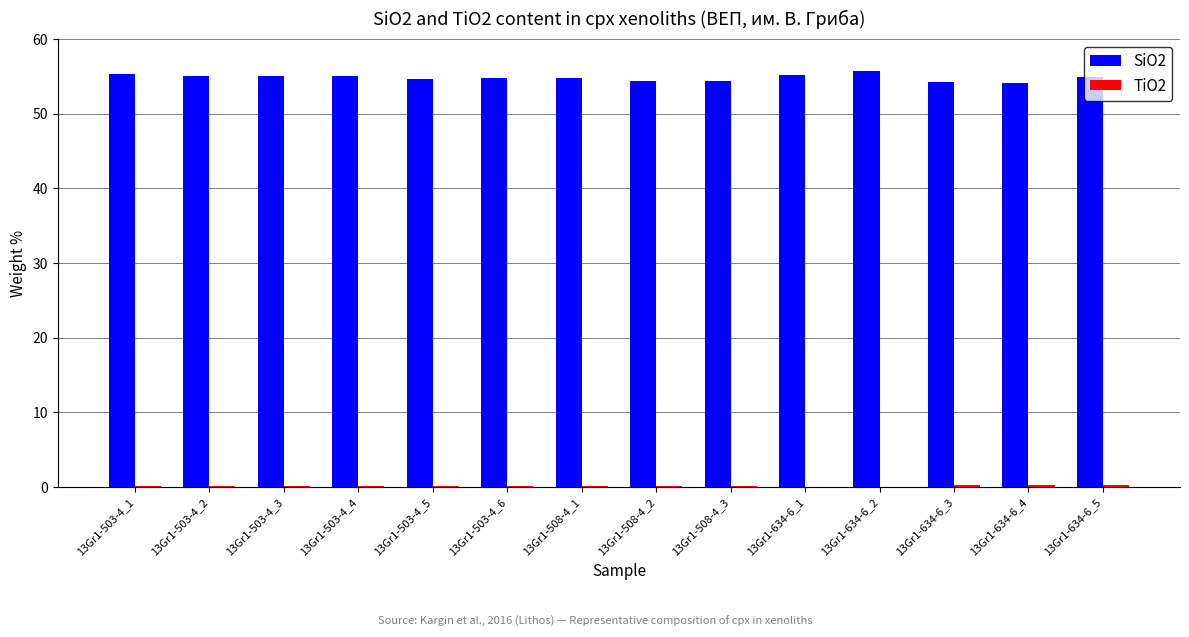

Which series has the largest total across all categories?

SiO2